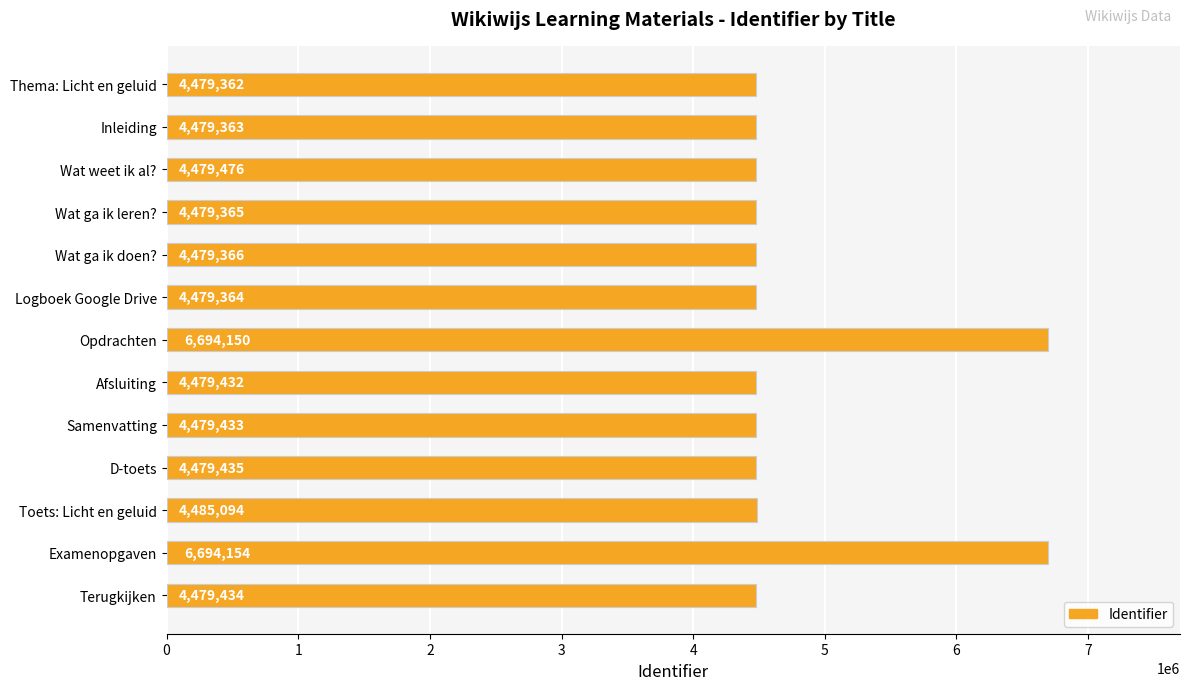

The value at Wat weet ik al? is 4479476. True or false?

True